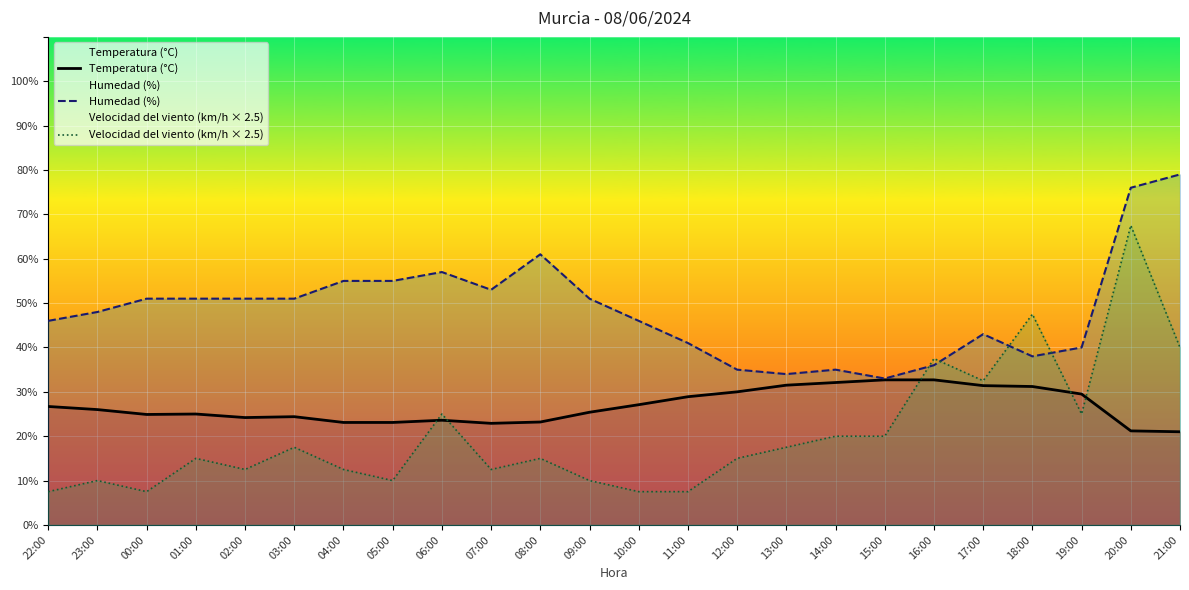

What is the label of the 23rd point from the right?

23:00